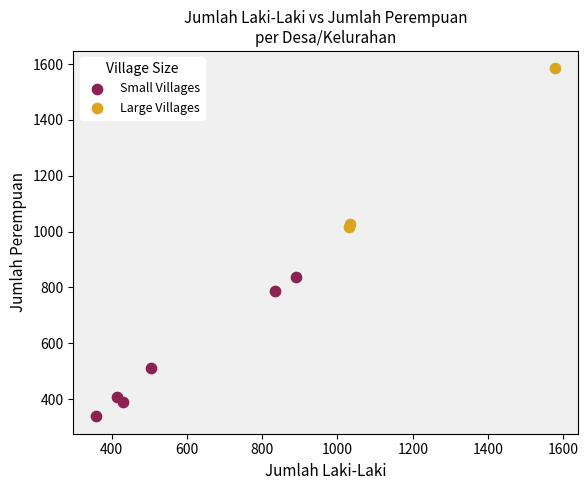

What are all the series names shown in the legend?

Small Villages, Large Villages